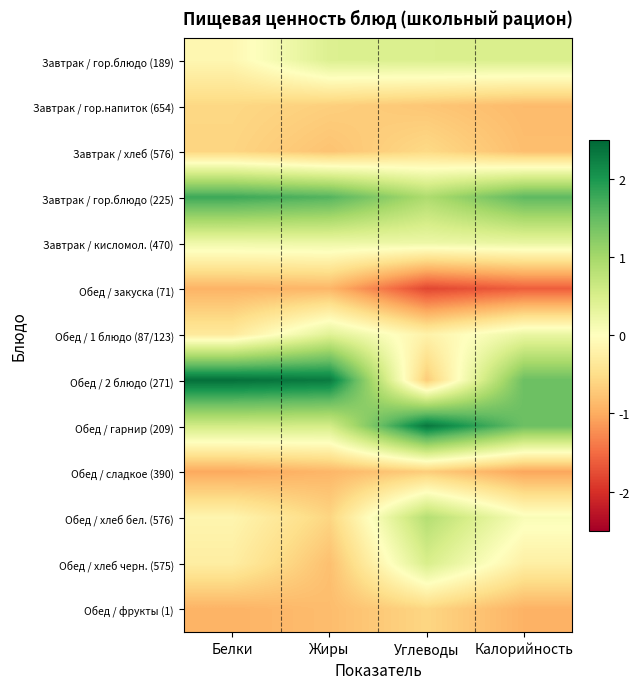

Reading left to right, list all the values displayed in this chart.

Завтрак / гор.блюдо (189): Белки=-0.1	Жиры=0.4	Углеводы=0.5	Калорийность=0.5
Завтрак / гор.напиток (654): Белки=-0.6	Жиры=-0.7	Углеводы=-0.7	Калорийность=-0.9
Завтрак / хлеб (576): Белки=-0.6	Жиры=-0.8	Углеводы=-0.6	Калорийность=-0.8
Завтрак / гор.блюдо (225): Белки=1.8	Жиры=1.6	Углеводы=0.9	Калорийность=1.5
Завтрак / кисломол. (470): Белки=0.2	Жиры=0.2	Углеводы=0.2	Калорийность=0.3
Обед / закуска (71): Белки=-0.9	Жиры=-0.9	Углеводы=-1.8	Калорийность=-1.6
Обед / 1 блюдо (87/123): Белки=-0.3	Жиры=0.4	Углеводы=-0.2	Калорийность=0.3
Обед / 2 блюдо (271): Белки=2.4	Жиры=2.3	Углеводы=-0.7	Калорийность=1.4
Обед / гарнир (209): Белки=0.6	Жиры=0.5	Углеводы=2.3	Калорийность=1.4
Обед / сладкое (390): Белки=-1.0	Жиры=-0.9	Углеводы=-0.7	Калорийность=-1.1
Обед / хлеб бел. (576): Белки=-0.2	Жиры=-0.6	Углеводы=0.9	Калорийность=0.1
Обед / хлеб черн. (575): Белки=-0.3	Жиры=-0.8	Углеводы=0.5	Калорийность=-0.2
Обед / фрукты (1): Белки=-0.9	Жиры=-0.8	Углеводы=-0.6	Калорийность=-0.9